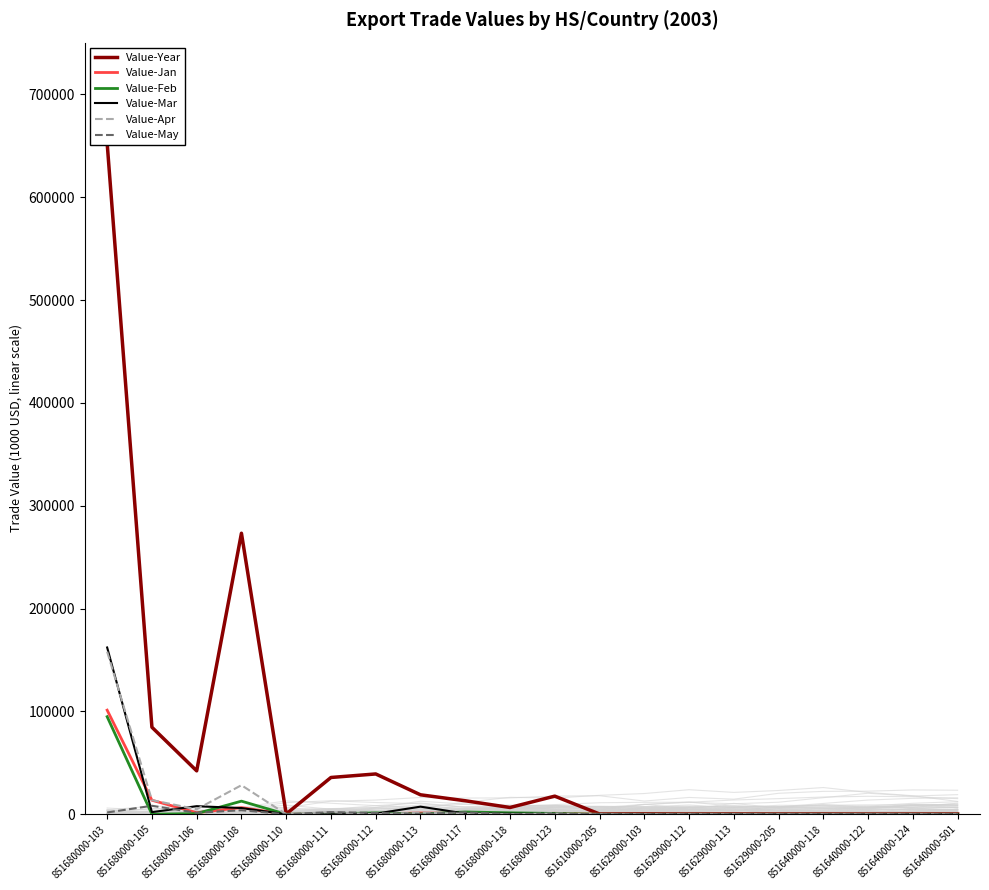

How many interior local valleys does the Value-Jan series have?

2